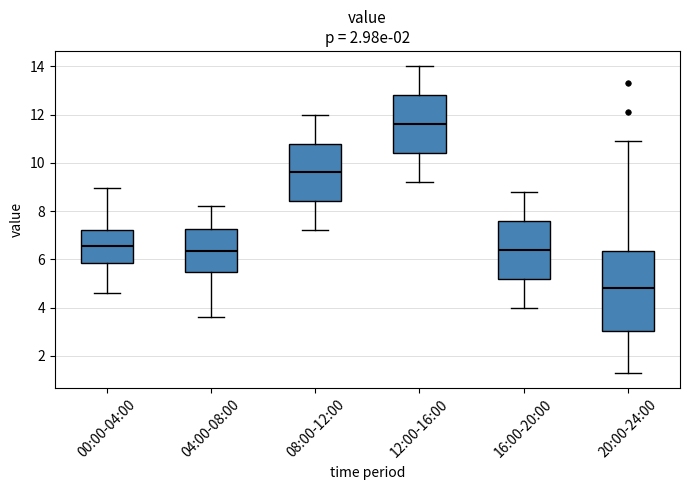

Where does the upper whisker of the box for 04:00-08:00 end on the y-axis? The values are not printed on the chart, so give them approximately, as read against the axis.

8.2